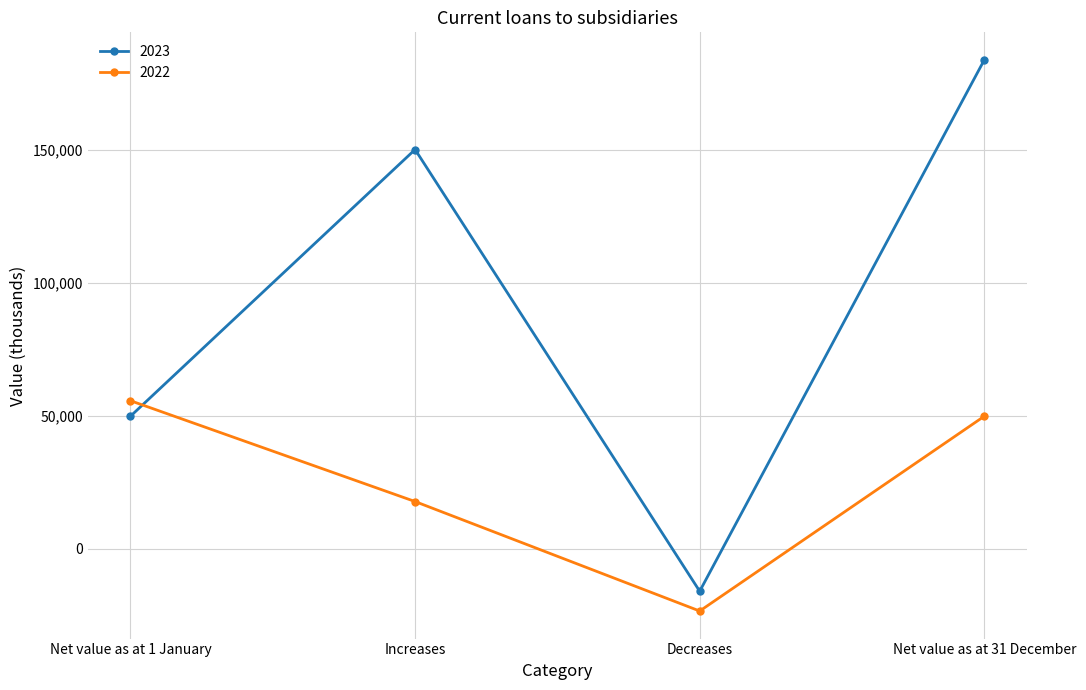

What position from the left is Net value as at 1 January?

1